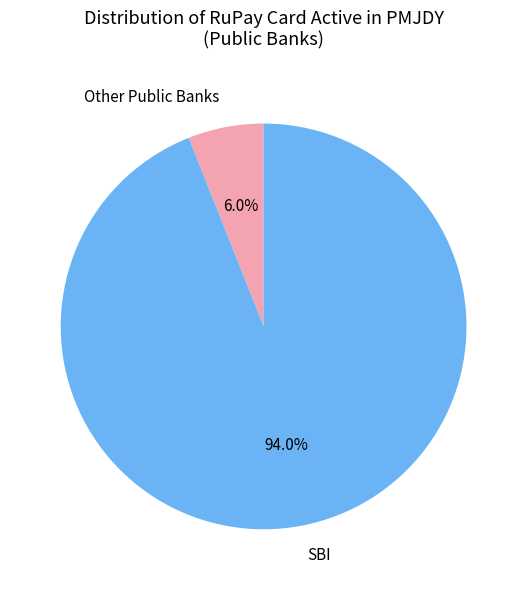

Is there a majority slice in this chart?

Yes